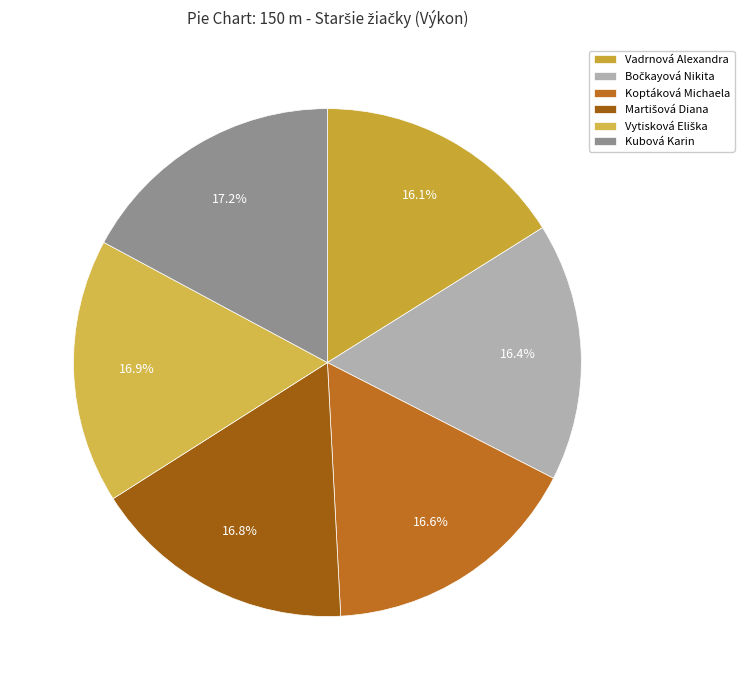

Does any single category account for the majority?

No